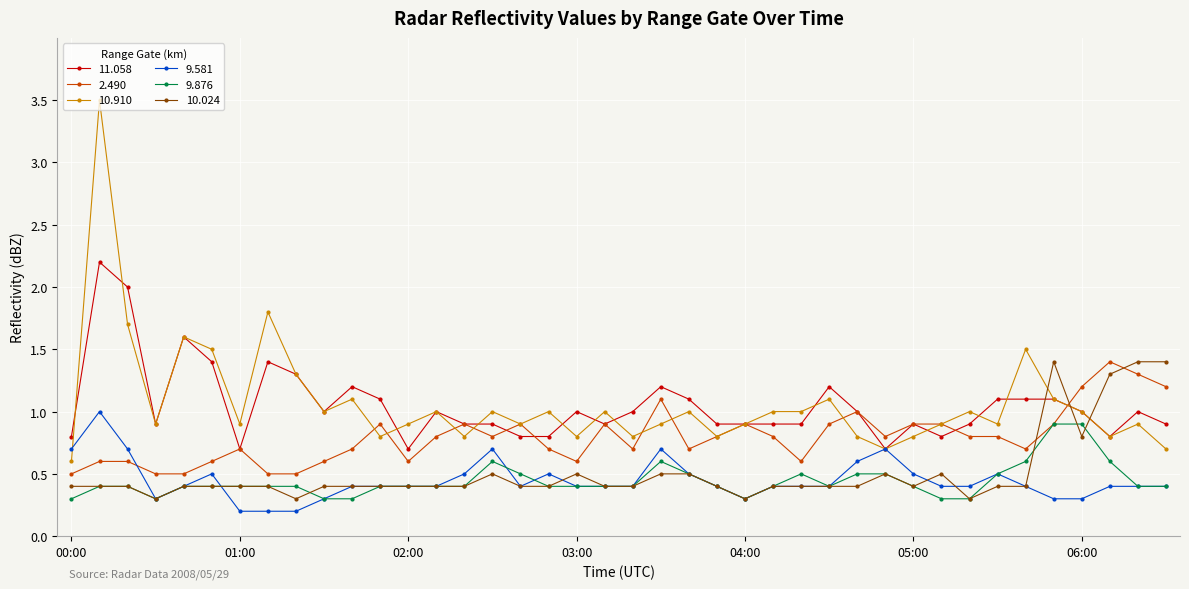

True or false: 10.024 has more than 0 interior local peaks.

True